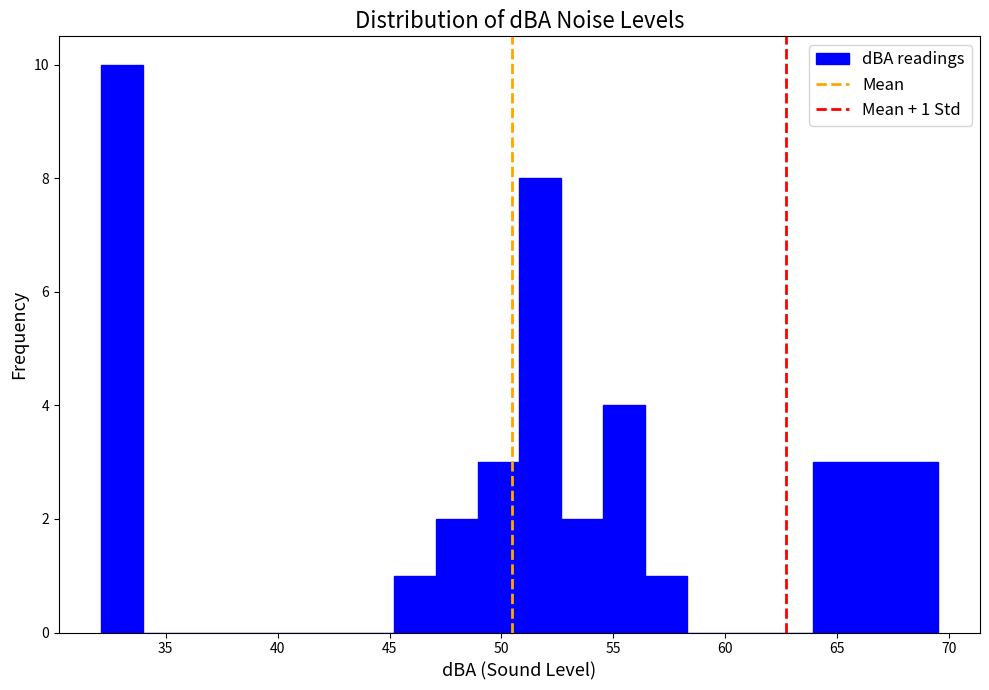

Around what value on the x-axis is the tallest bar? Give the approximate position of its centre, as read against the axis.

33.0